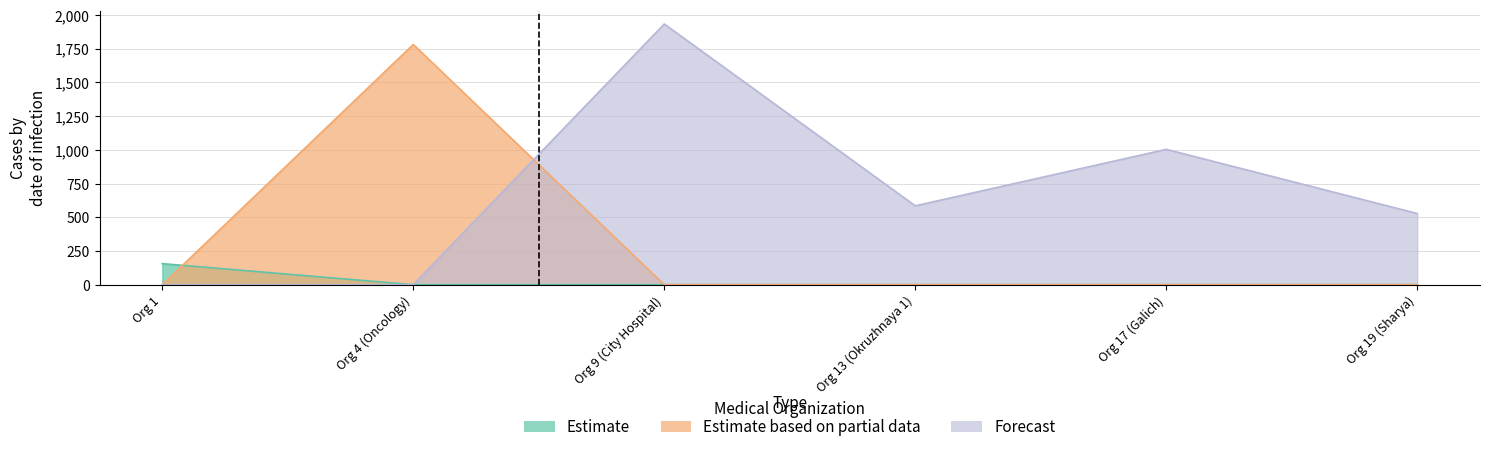

Where is the first local maximum for Forecast?

9